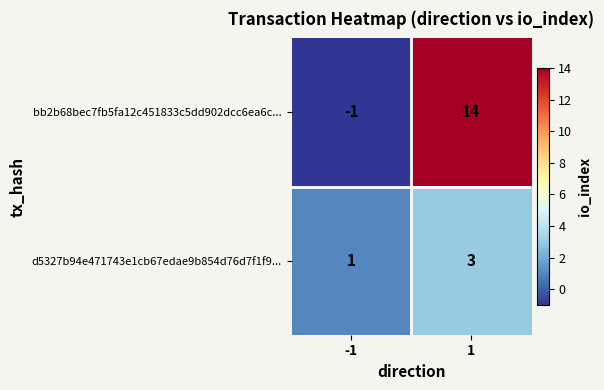

Is it true that bb2b68bec7fb5fa12c451833c5dd902dcc6ea6c... equals 5 at 1?

False